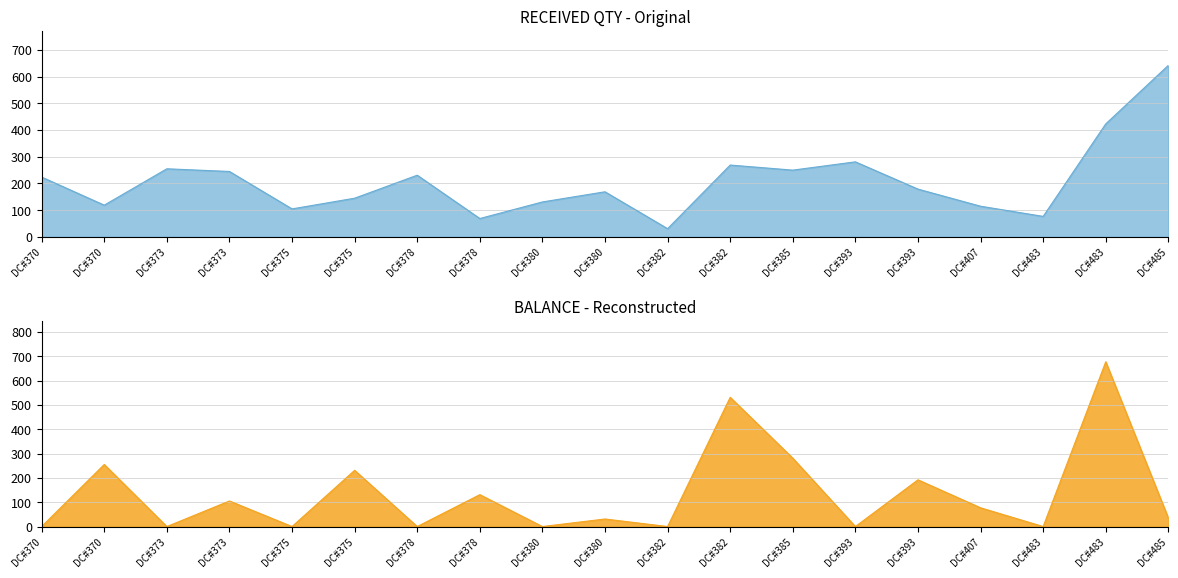

True or false: BALANCE and RECEIVED QTY cross at least once.

True